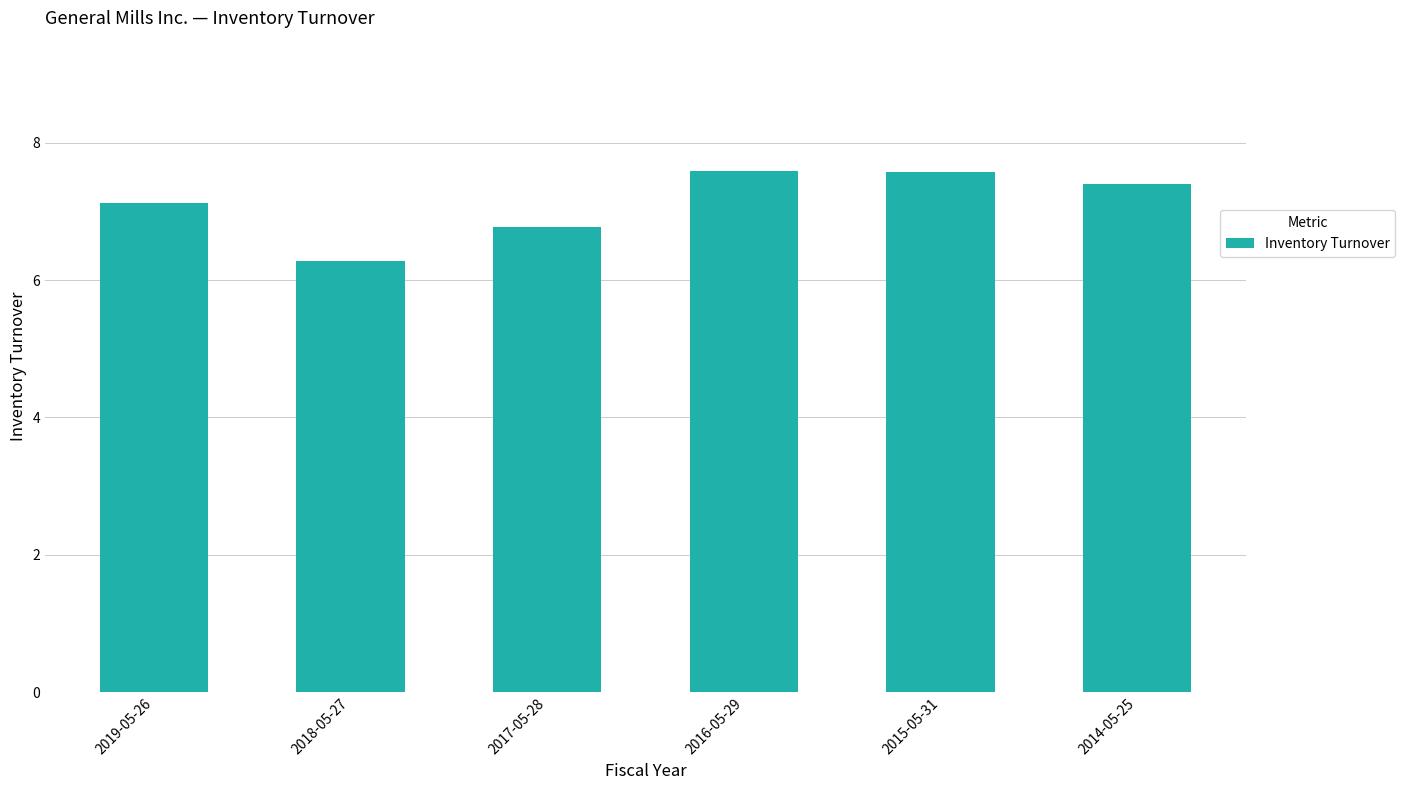

How many series are shown in this chart?

1